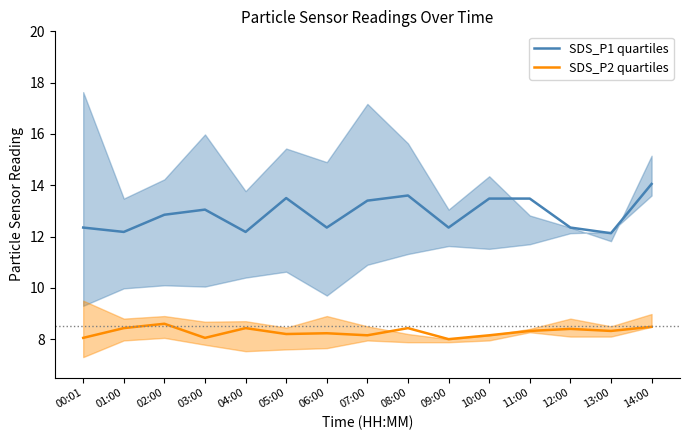

What is the difference between the maximum and second lowest values in the SDS_P2 quartiles series?

0.5